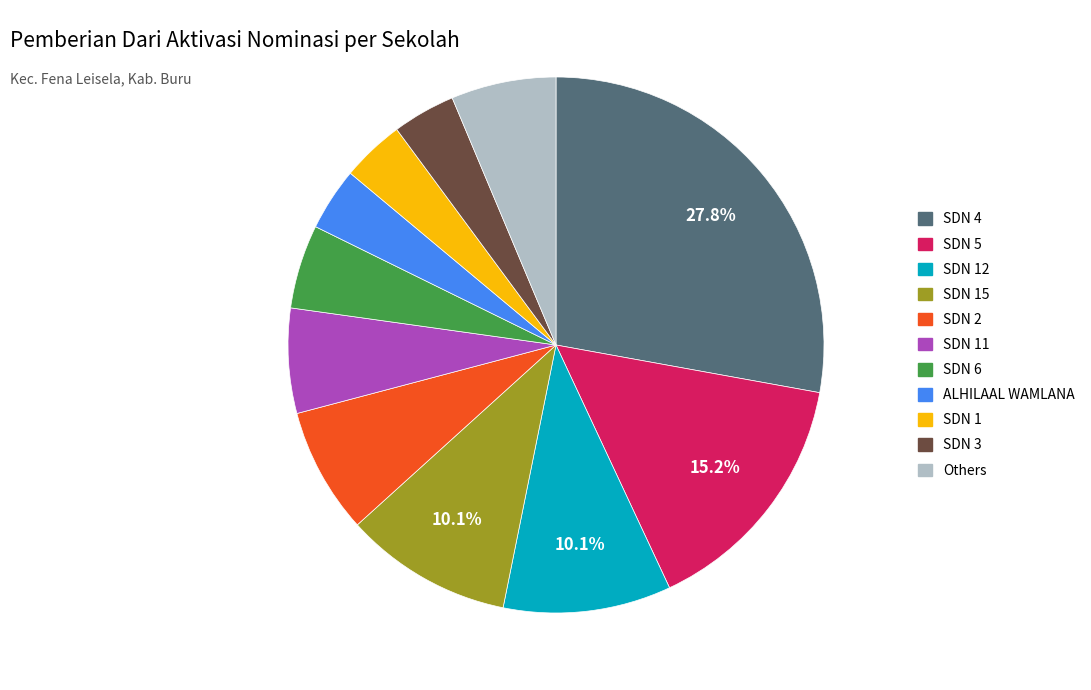

Is there any slice that represents more than half of the pie?

No